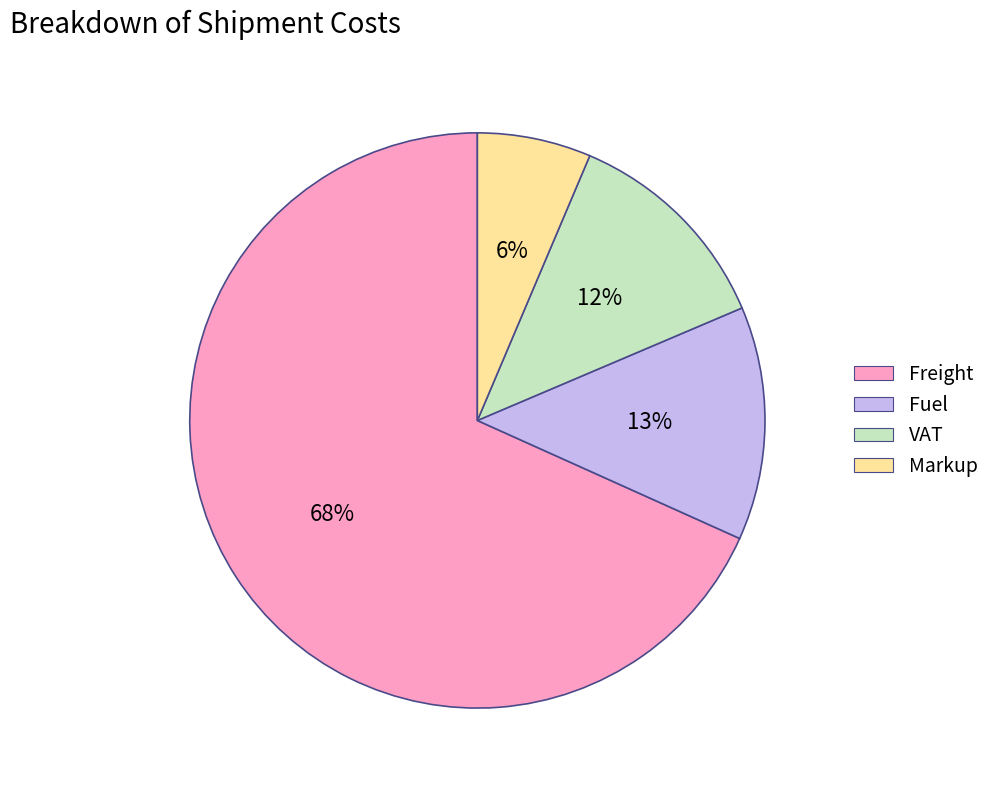

Is there a majority slice in this chart?

Yes